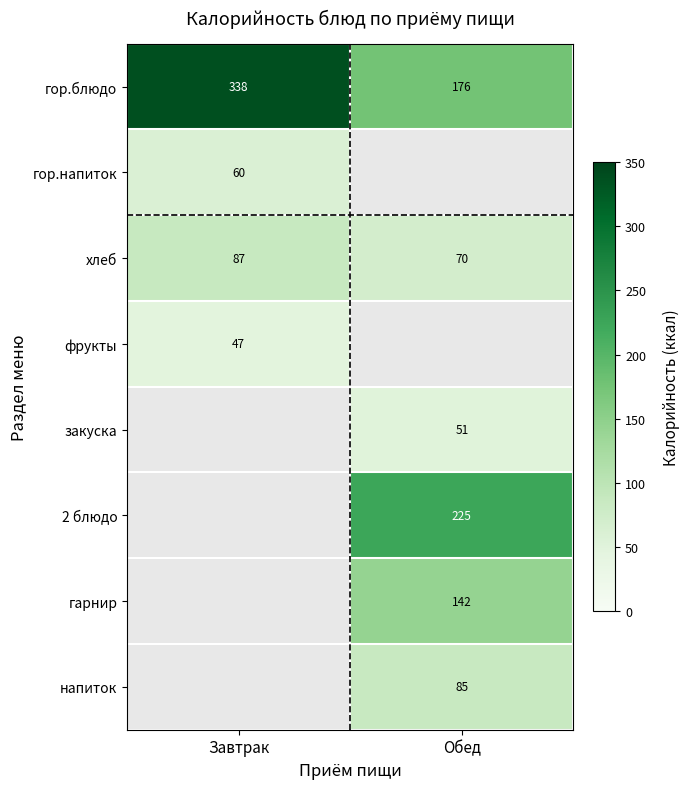

The хлеб series shows 87 at Завтрак. True or false?

True